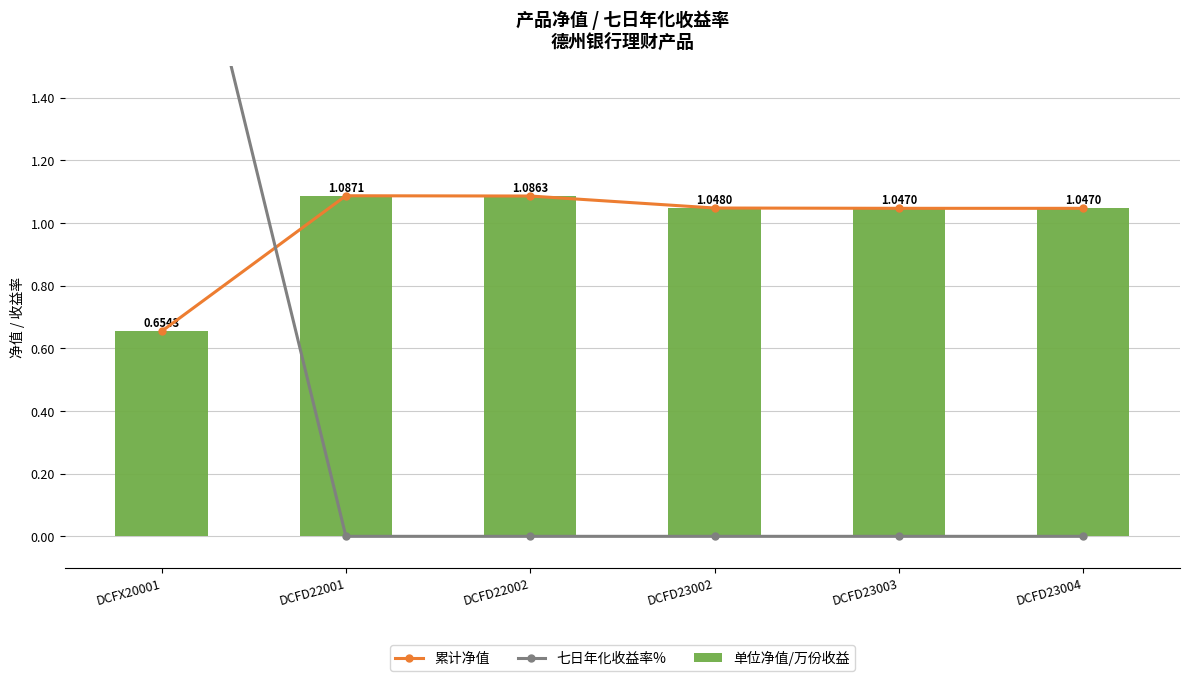

What value does the 累计净值 series have at DCFD22001?

1.1